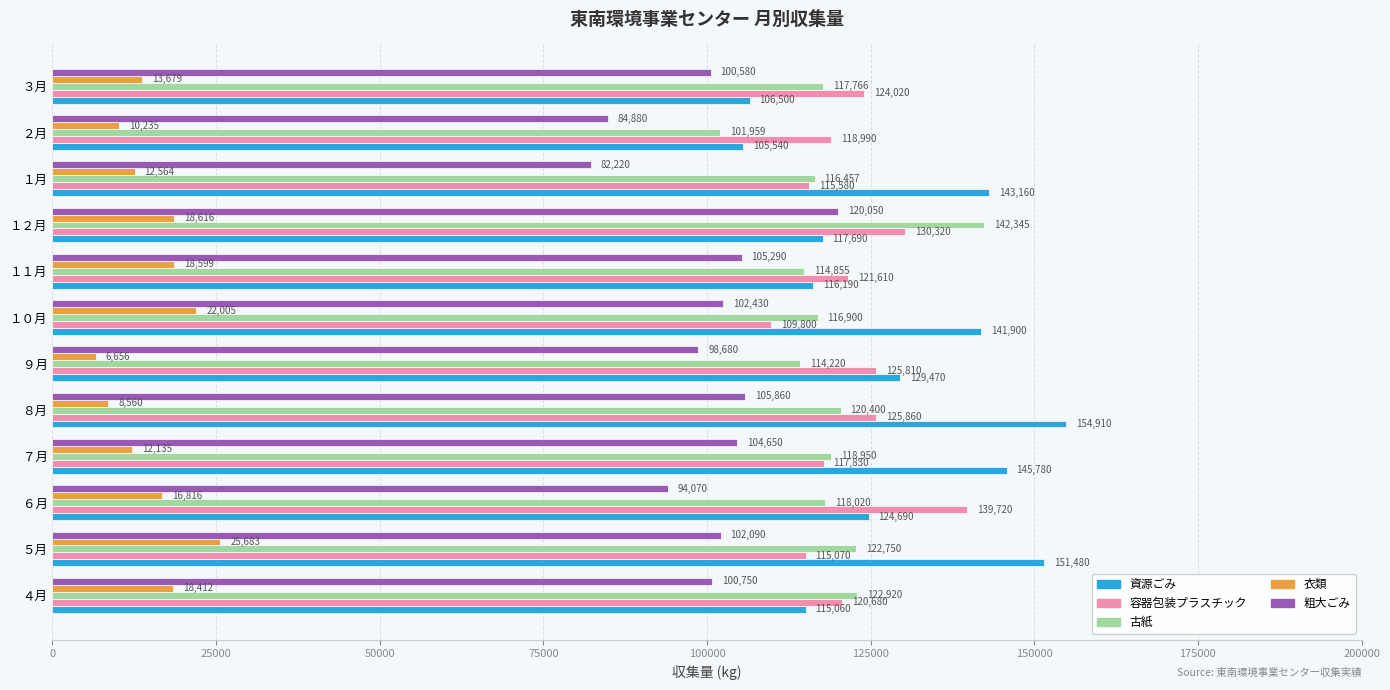

Between １０月 and ２月, which series saw the biggest shift?

資源ごみ